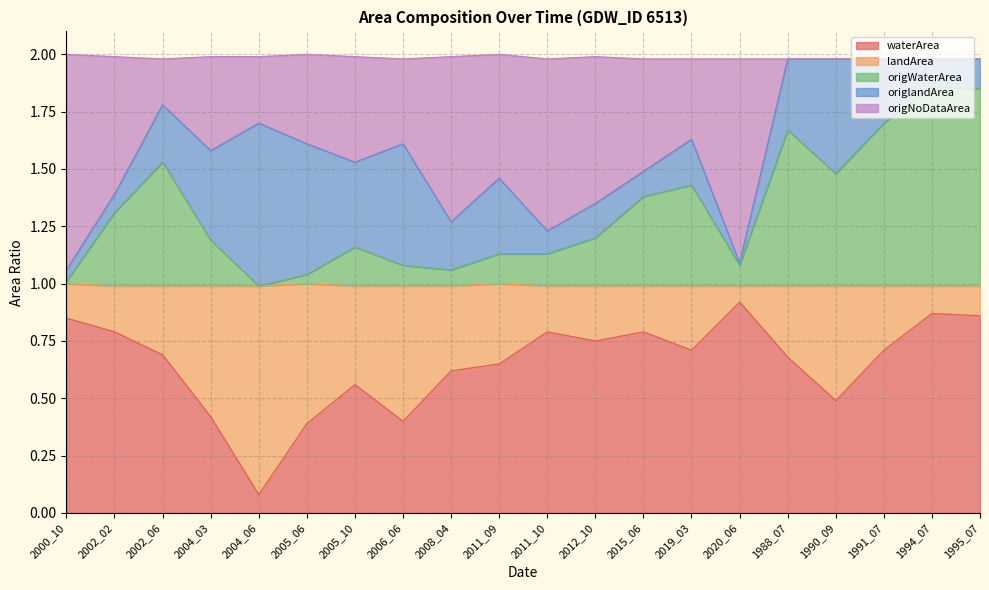

The value of waterArea at 2002_02 is 0.8. True or false?

True